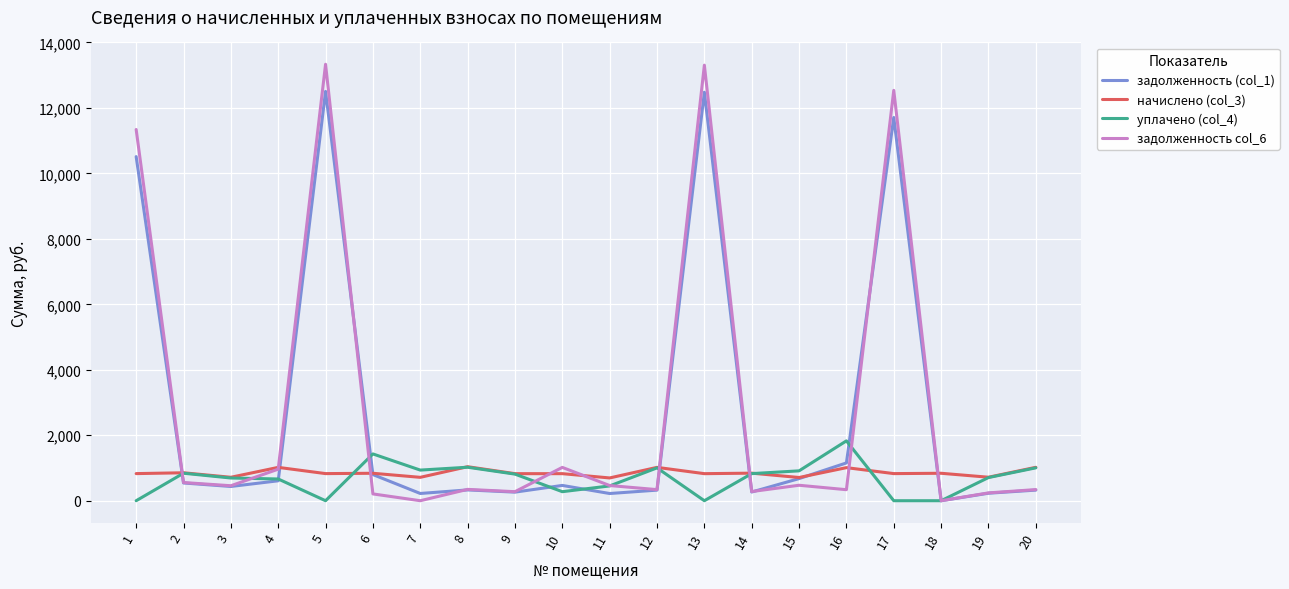

List the series in order of their peak value, lowest first.

начислено (col_3), уплачено (col_4), задолженность (col_1), задолженность col_6